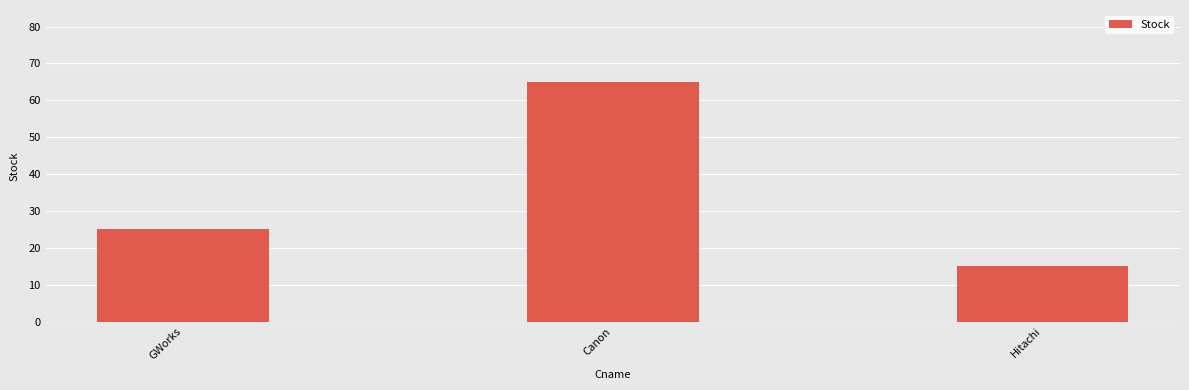

Read the value at Canon, to the nearest 5.

65